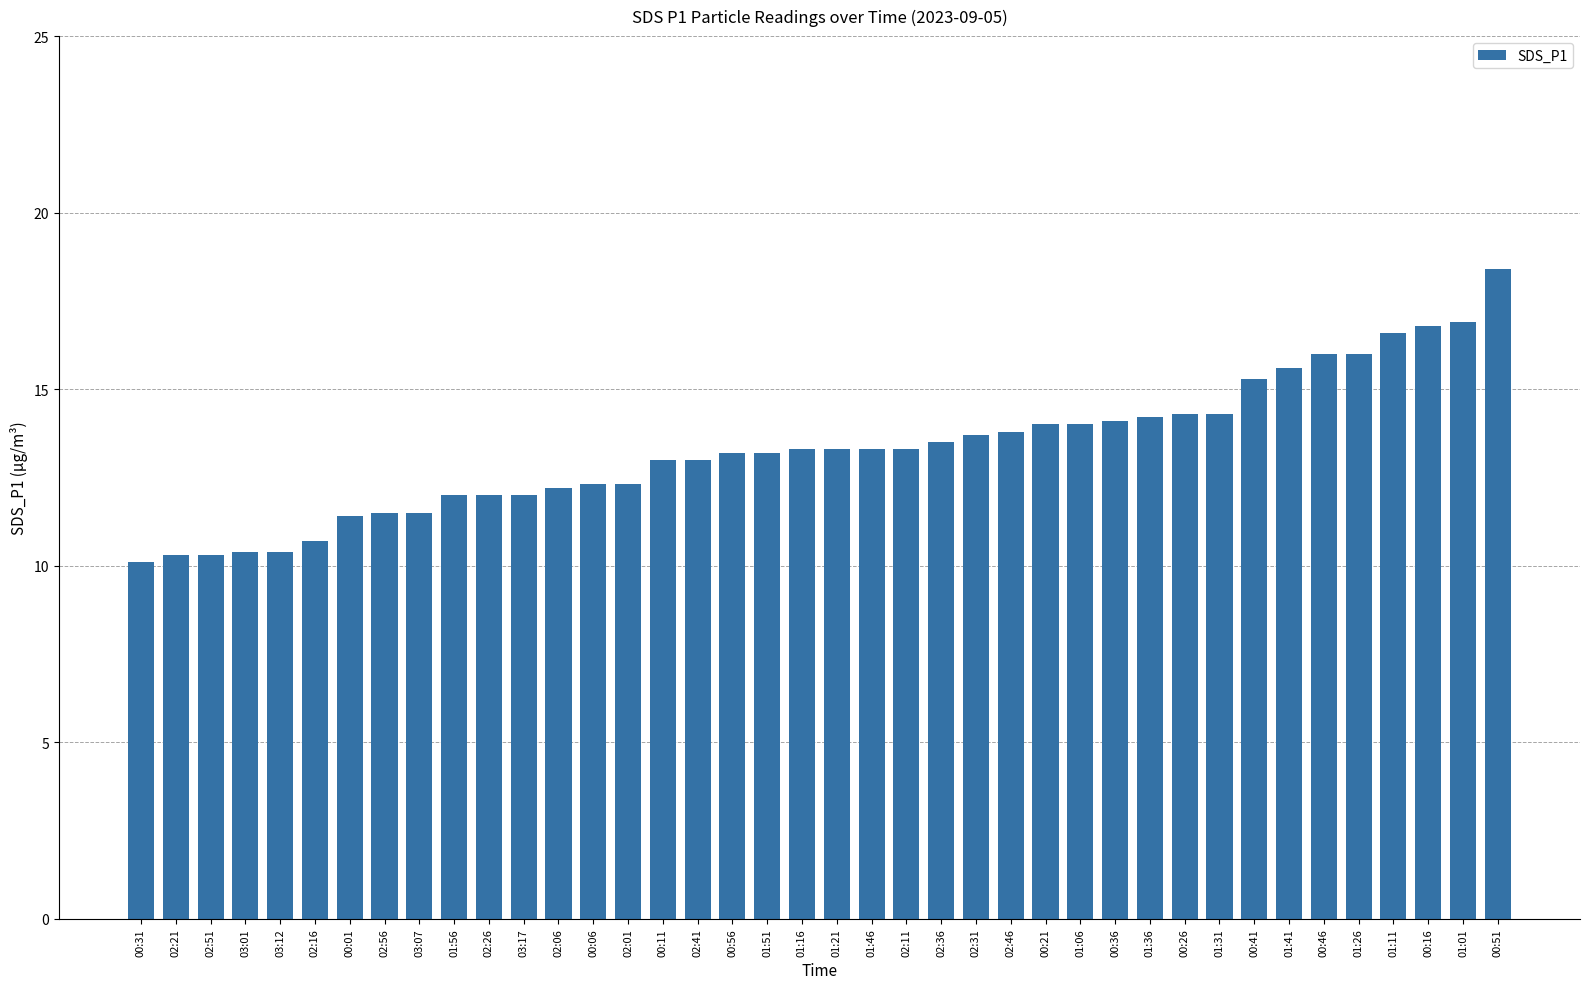

What position from the right is 02:56?

33